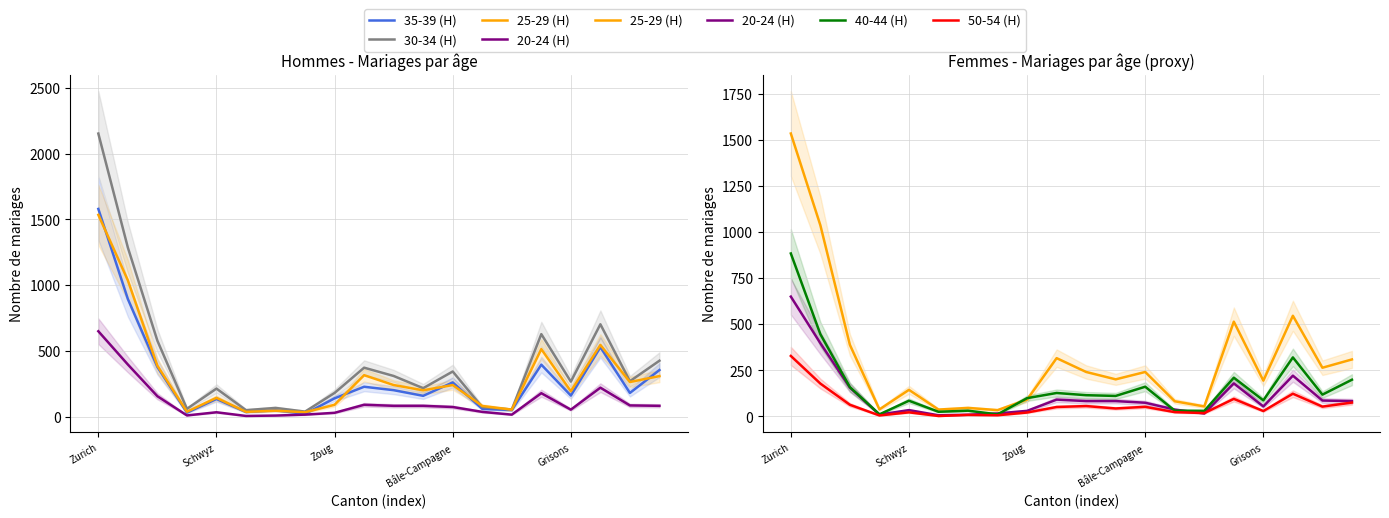

Is the value of 40-44 (H) at 14 greater than the value of 35-39 (H) at Zoug?

No